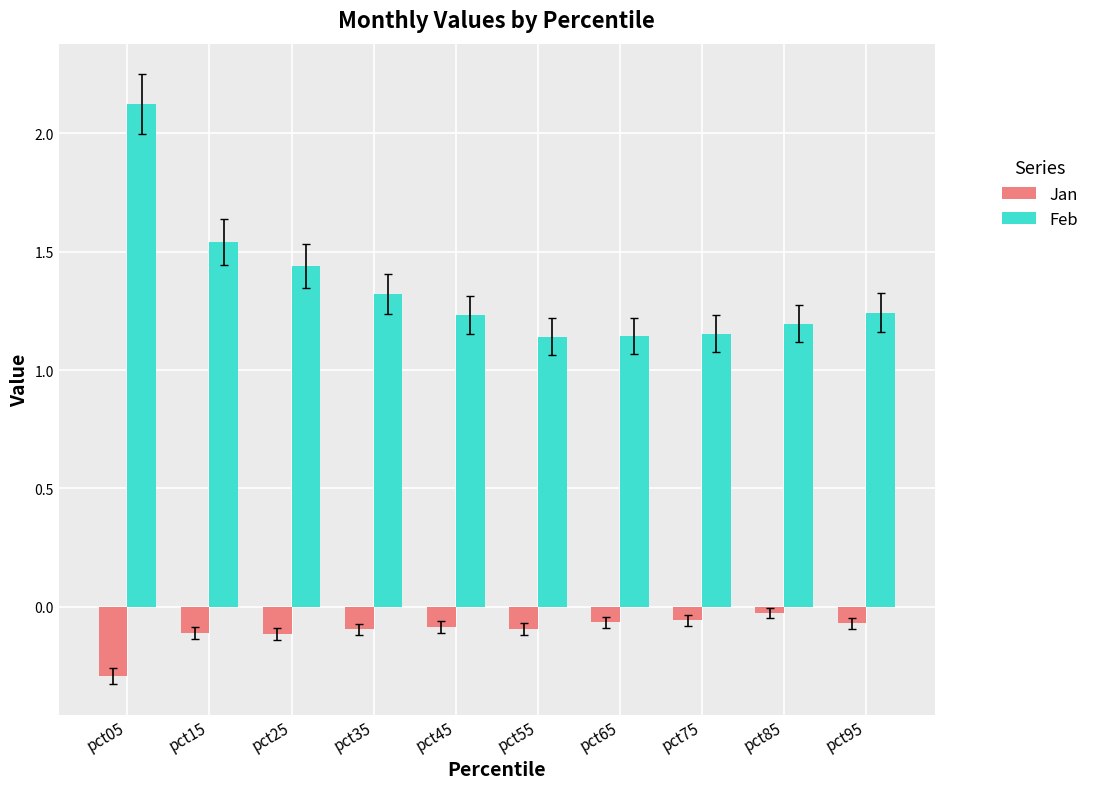

Rank the series by their average value, from lowest to highest.

Jan, Feb